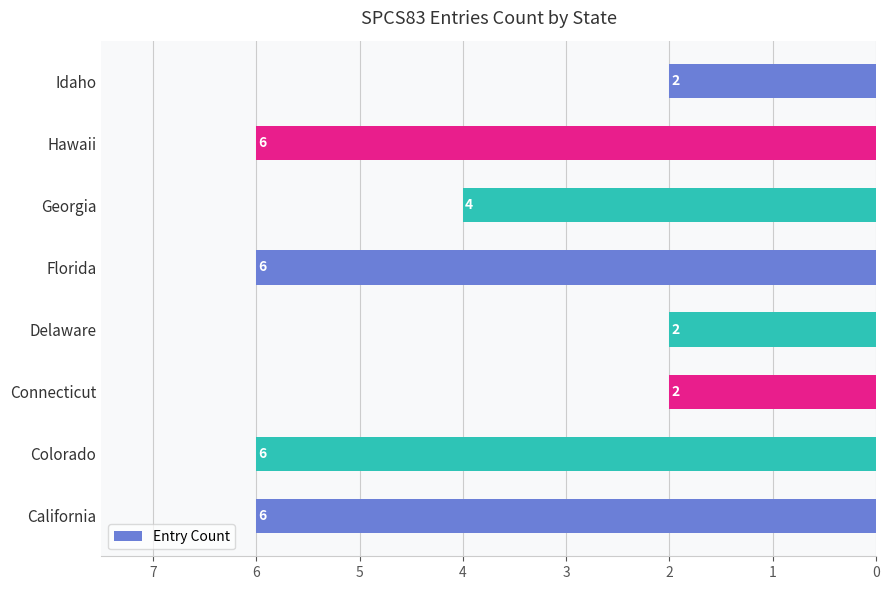

Reading bottom to top, what are all the values shown in this chart?

6	6	2	2	6	4	6	2